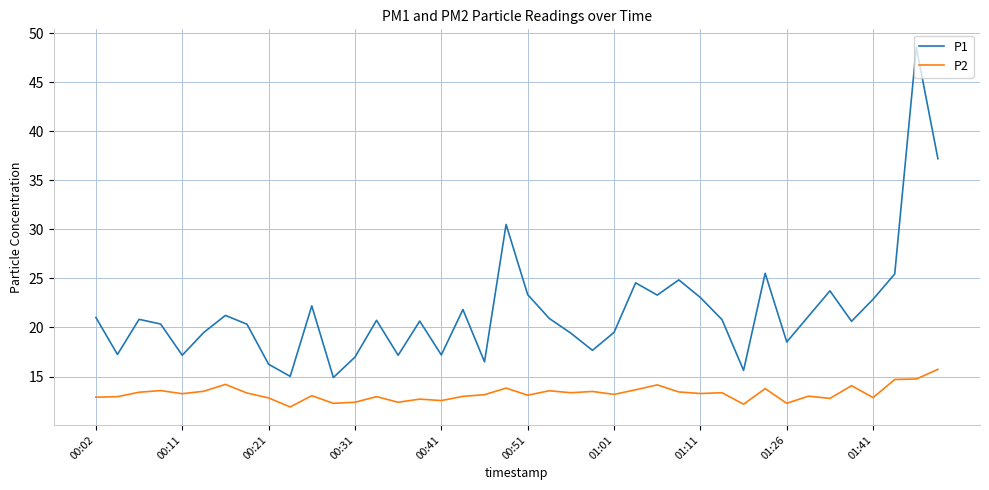

Rank the series by their average value, from lowest to highest.

P2, P1